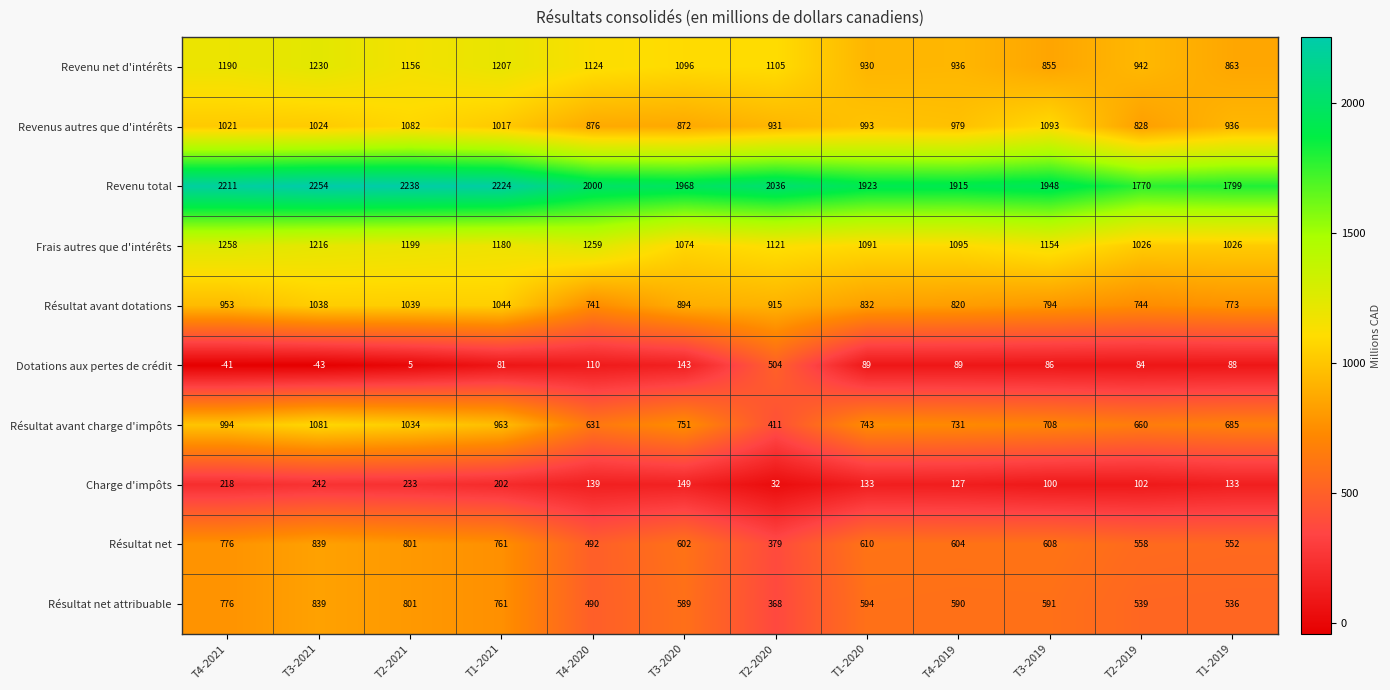

What is the average value of the Dotations aux pertes de crédit series?

100